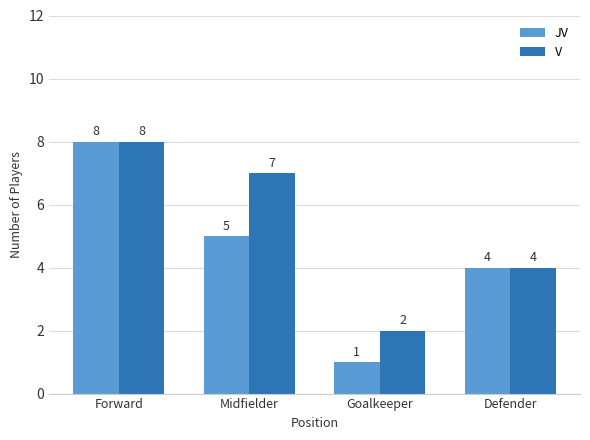

Does the chart contain any negative values?

No